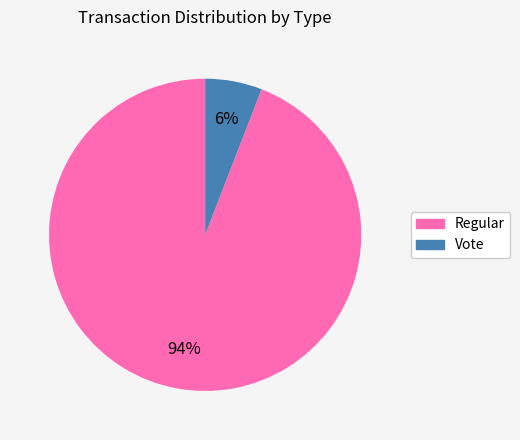

True or false: Regular accounts for 94% of the total.

True